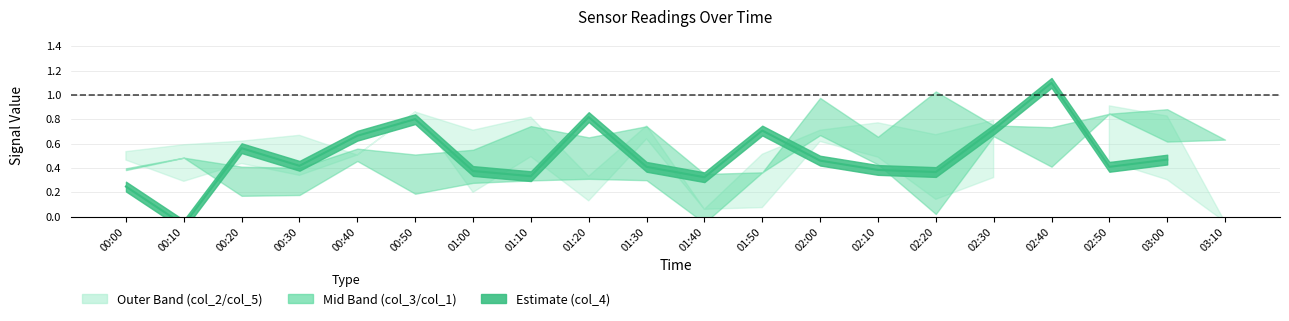

Which label corresponds to the smallest value in the chart?

00:10